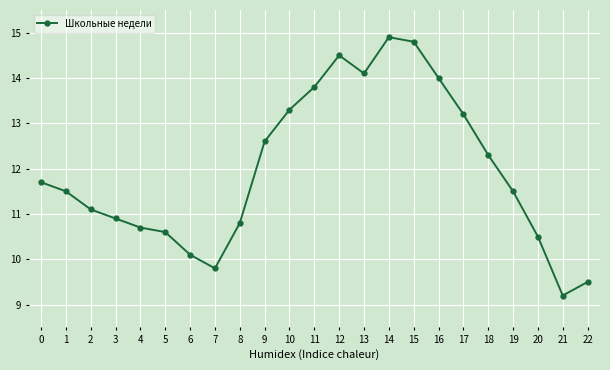

Is this an area chart (filled region under the line)?

No